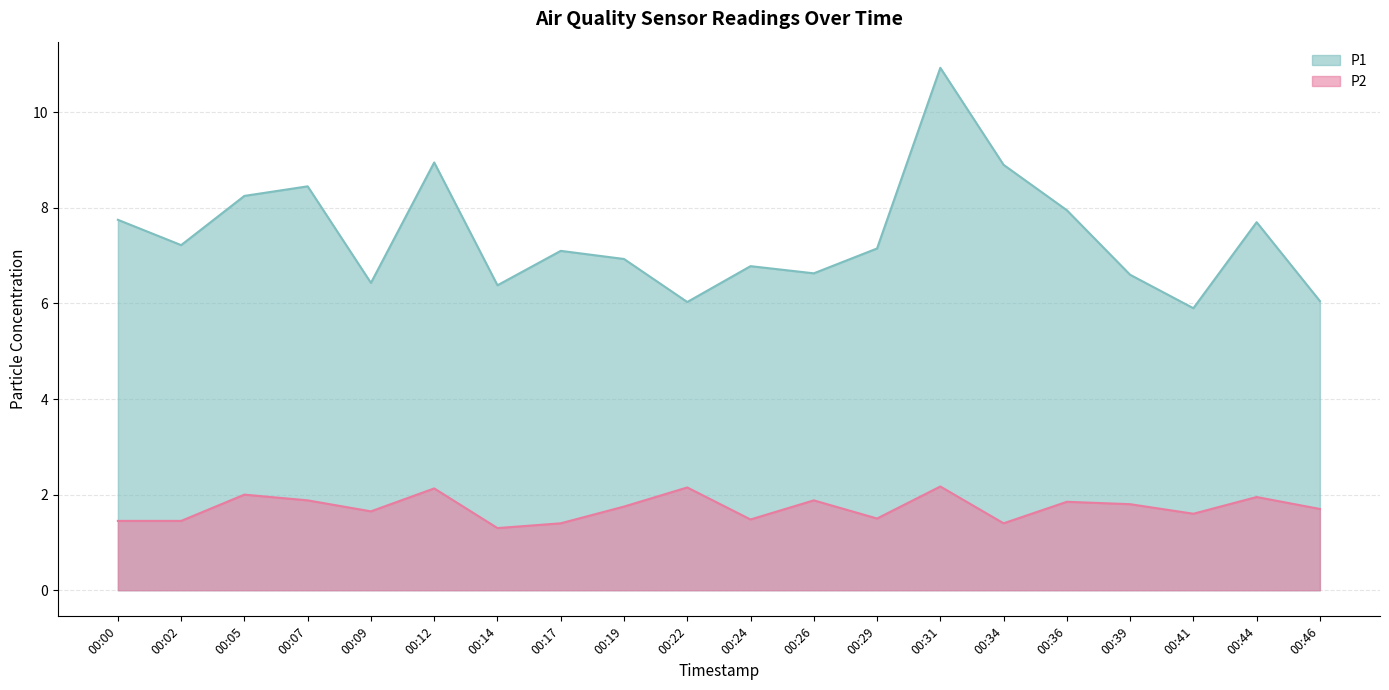

How many lines are shown in the chart?

2